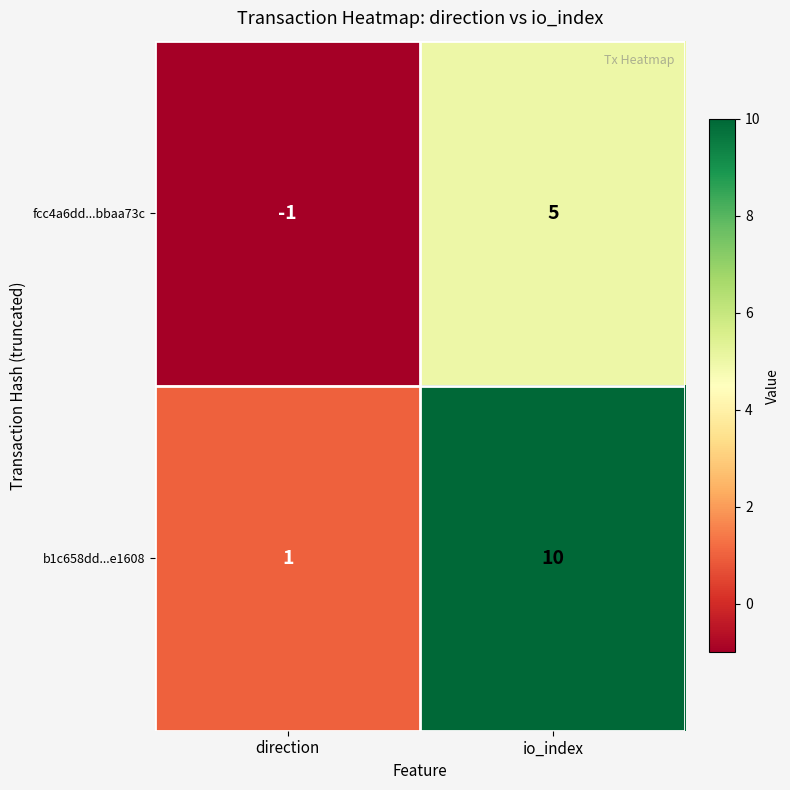

At direction, list the series in order from largest to smallest.

b1c658dd...e1608, fcc4a6dd...bbaa73c